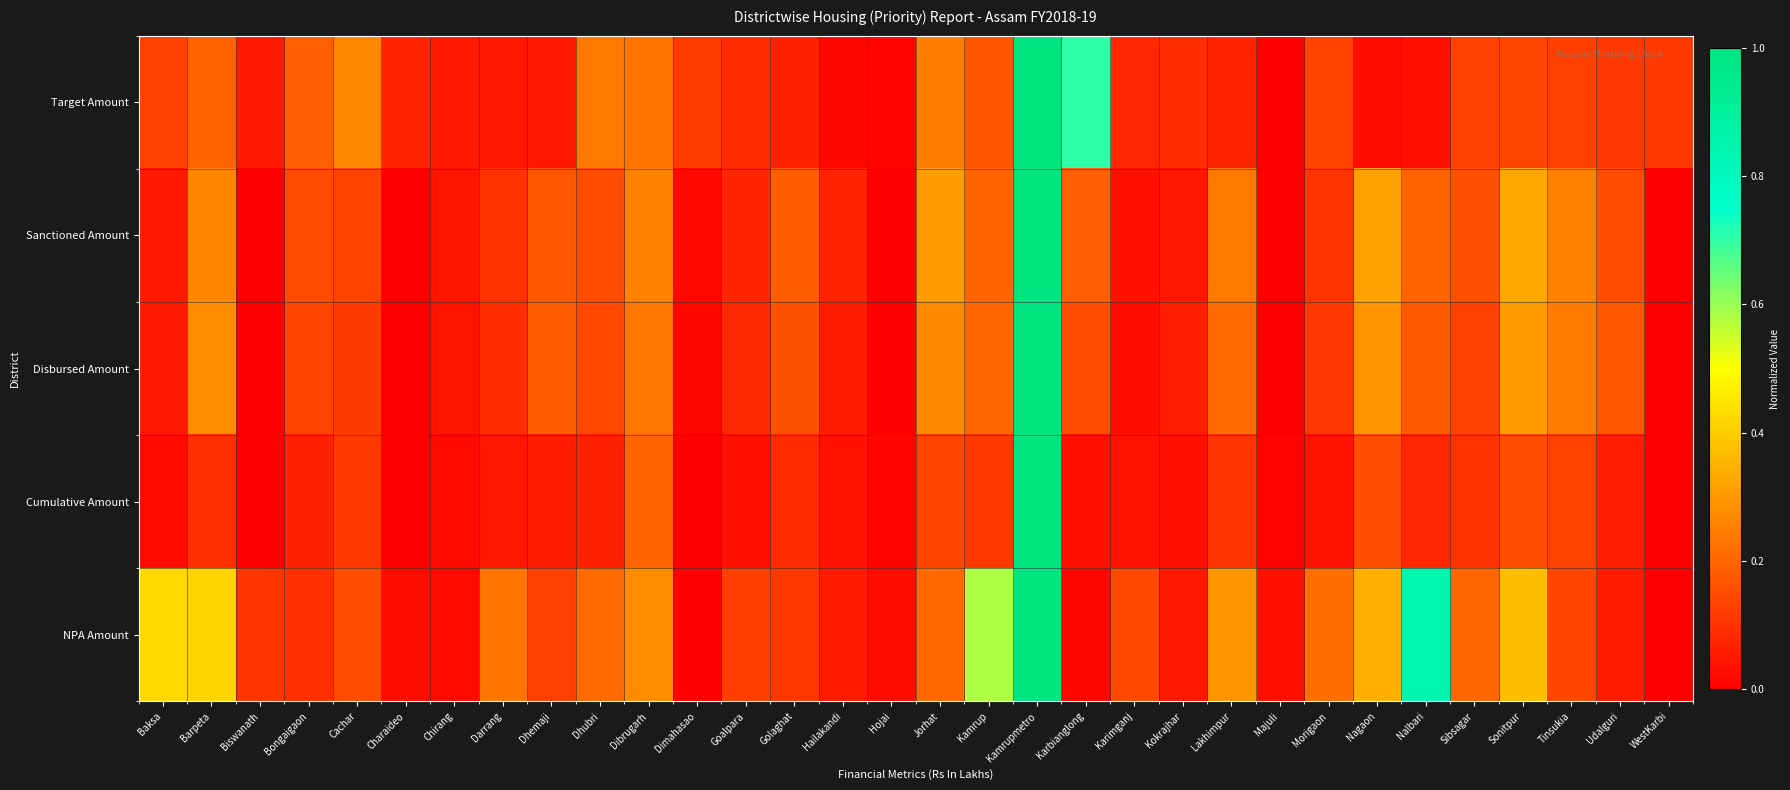

What is the total value across all series at Golaghat?

0.6